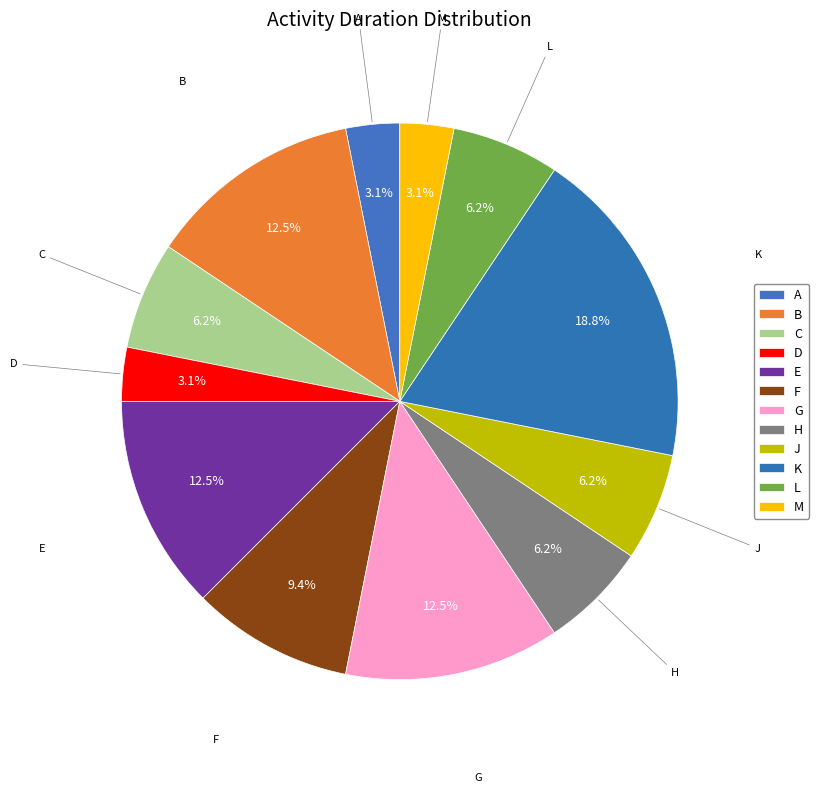

What is the largest slice in the pie chart?

K